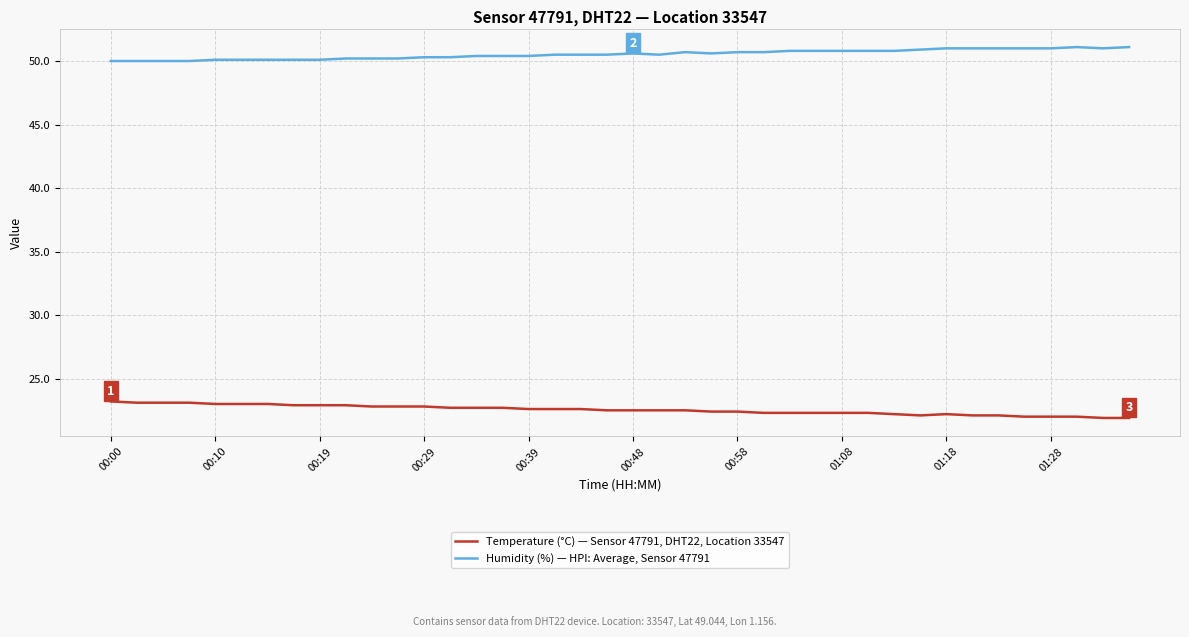

What is the difference between the maximum and minimum values in the Temperature (°C) — Sensor 47791, DHT22, Location 33547 series?

1.3